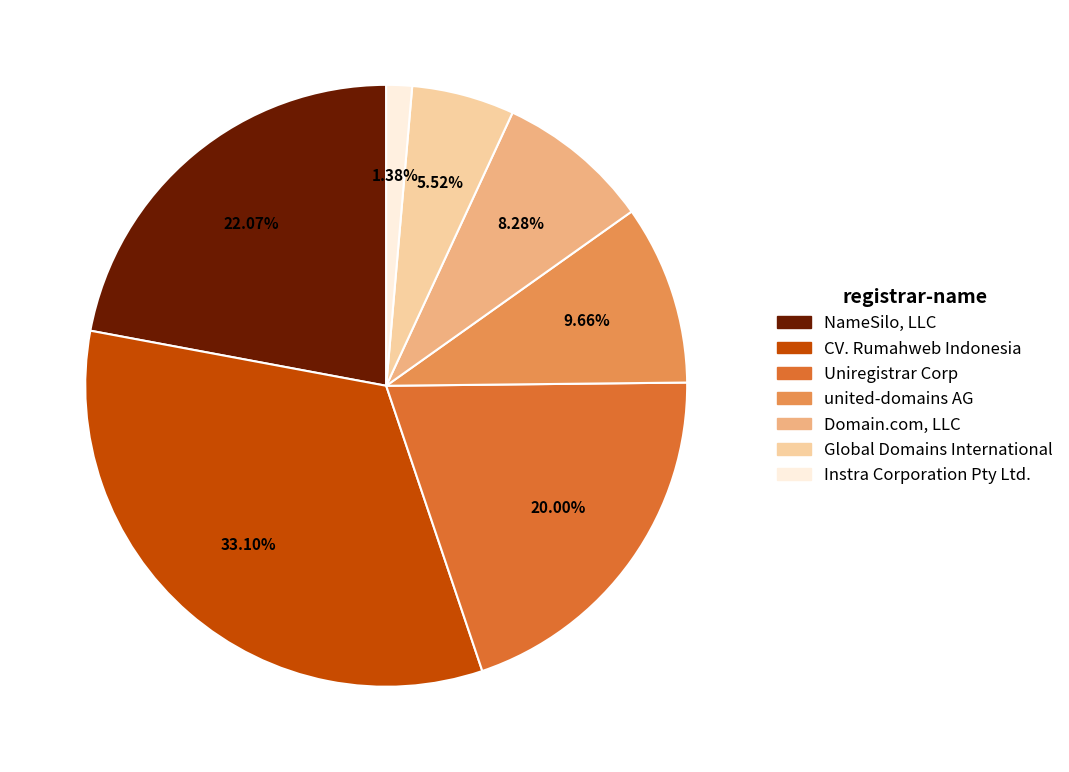

To the nearest percent, what percentage of the pie is united-domains AG?

10%